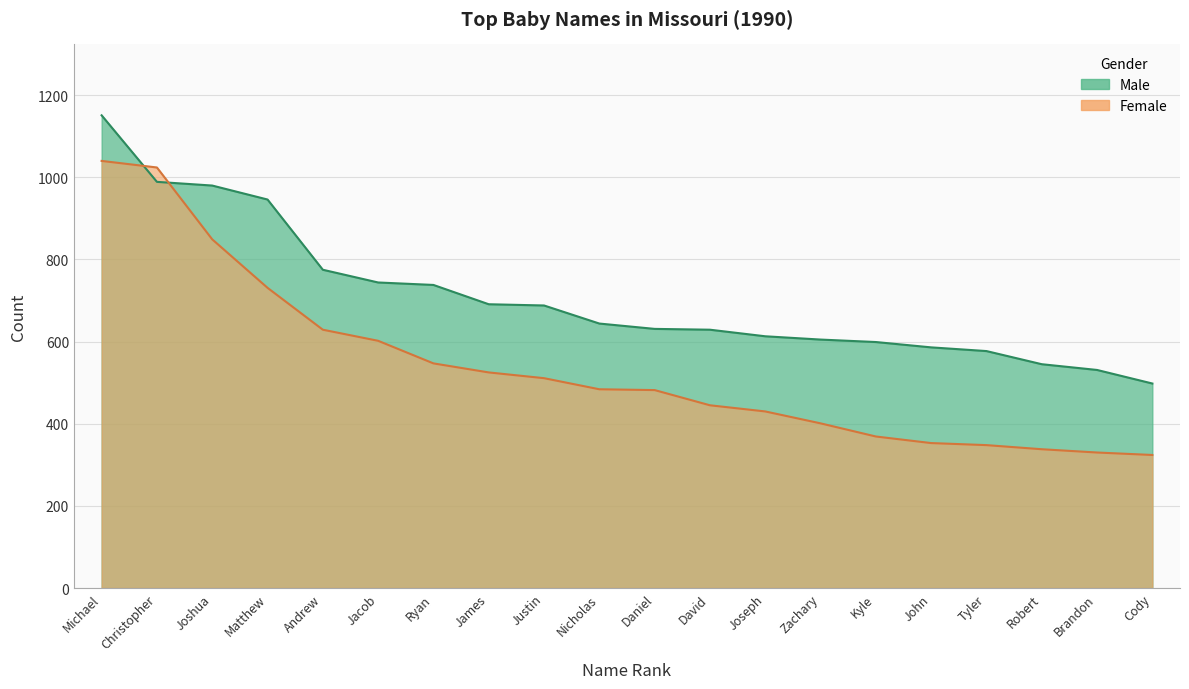

Rank the categories by Female value from highest to lowest.

Michael, Christopher, Joshua, Matthew, Andrew, Jacob, Ryan, James, Justin, Nicholas, Daniel, David, Joseph, Zachary, Kyle, John, Tyler, Robert, Brandon, Cody